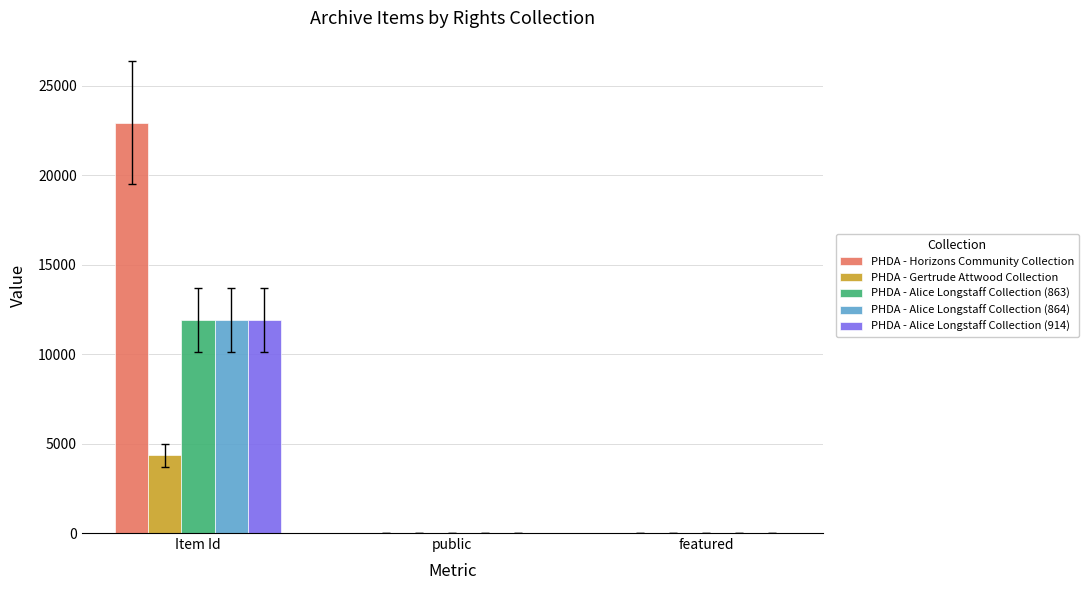

What is the sum of the PHDA - Alice Longstaff Collection (864) values at Item Id and featured?

11889